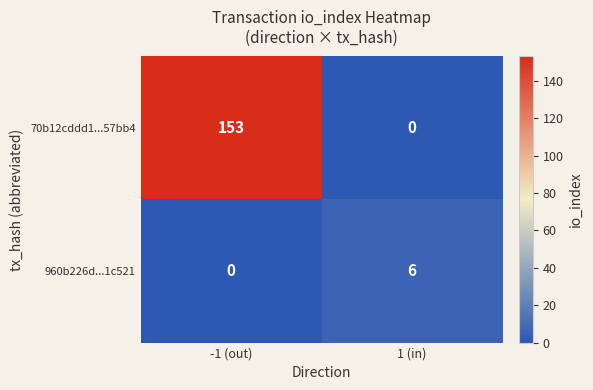

Which series changed the most between -1 (out) and 1 (in)?

70b12cddd1...57bb4